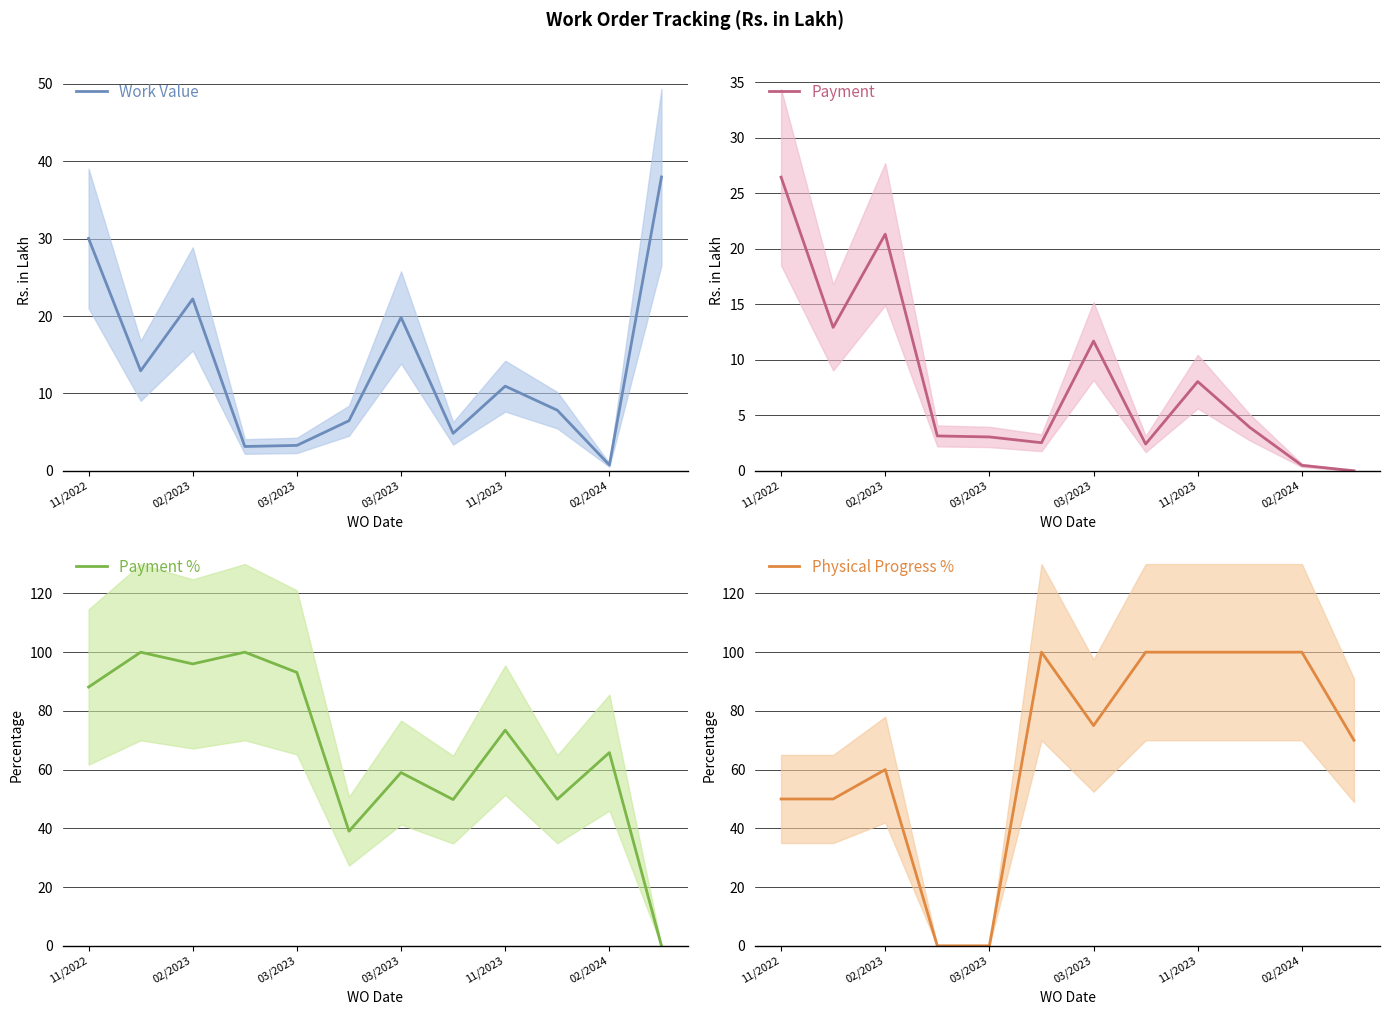

How many lines are shown in the chart?

4